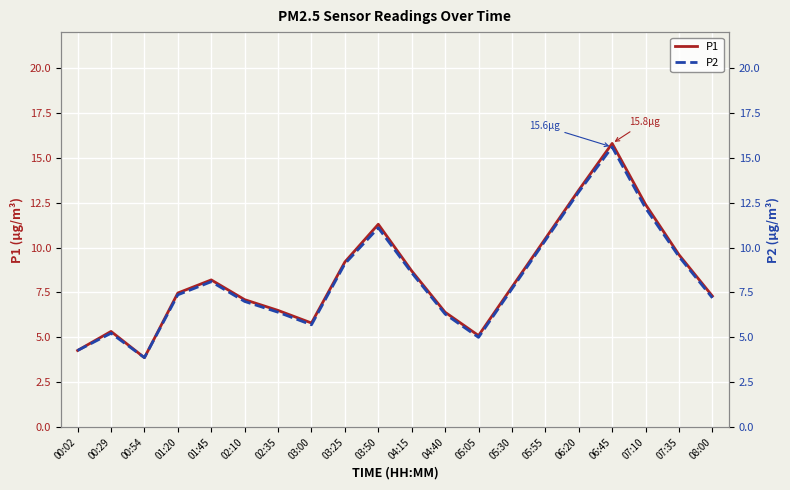

What is the label of the 1st point from the left?

00:02